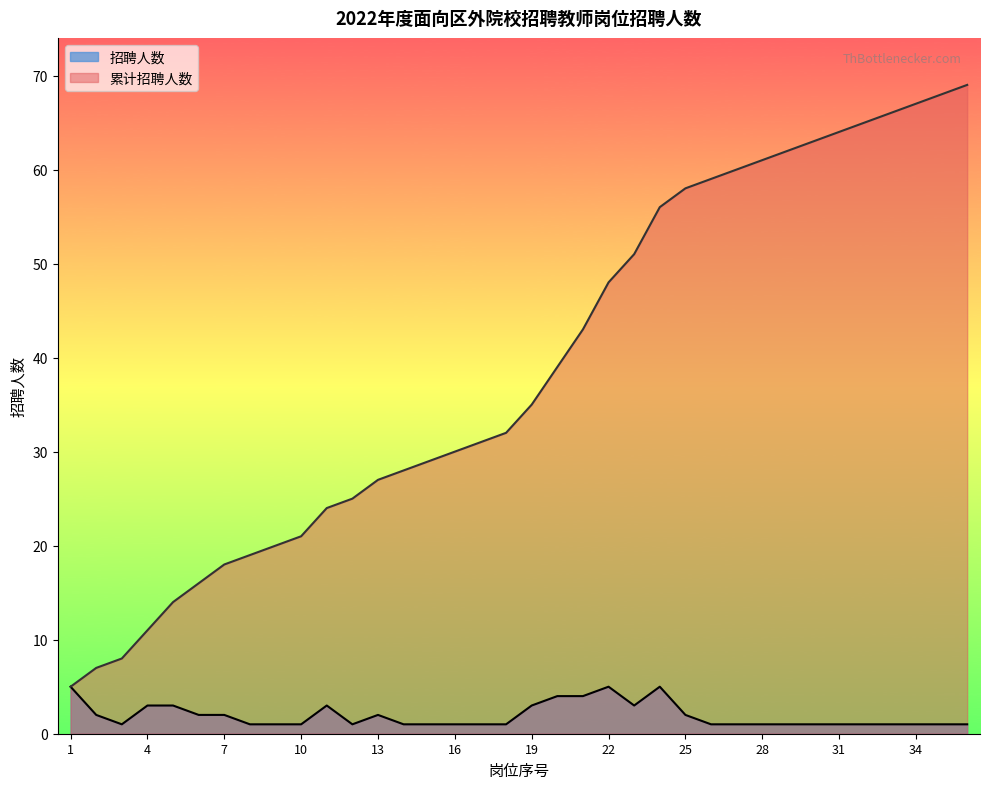

Reading right to left, what are all the values shown in this chart?

招聘人数: 1	1	1	1	1	1	1	1	1	1	1	2	5	3	5	4	4	3	1	1	1	1	1	2	1	3	1	1	1	2	2	3	3	1	2	5
累计招聘人数: 69	68	67	66	65	64	63	62	61	60	59	58	56	51	48	43	39	35	32	31	30	29	28	27	25	24	21	20	19	18	16	14	11	8	7	5